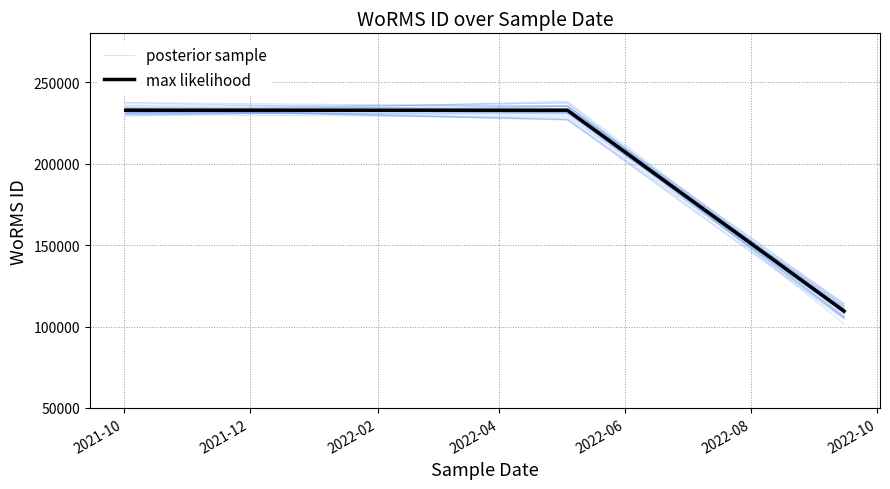

Which series has the largest total across all categories?

posterior sample